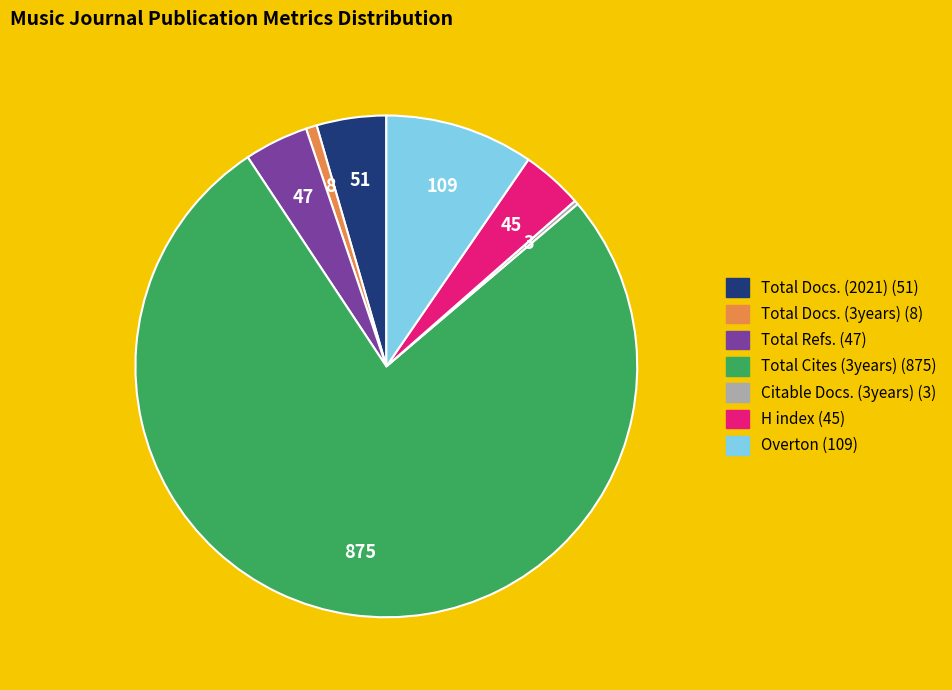

Which category accounts for the majority?

Total Cites (3years)